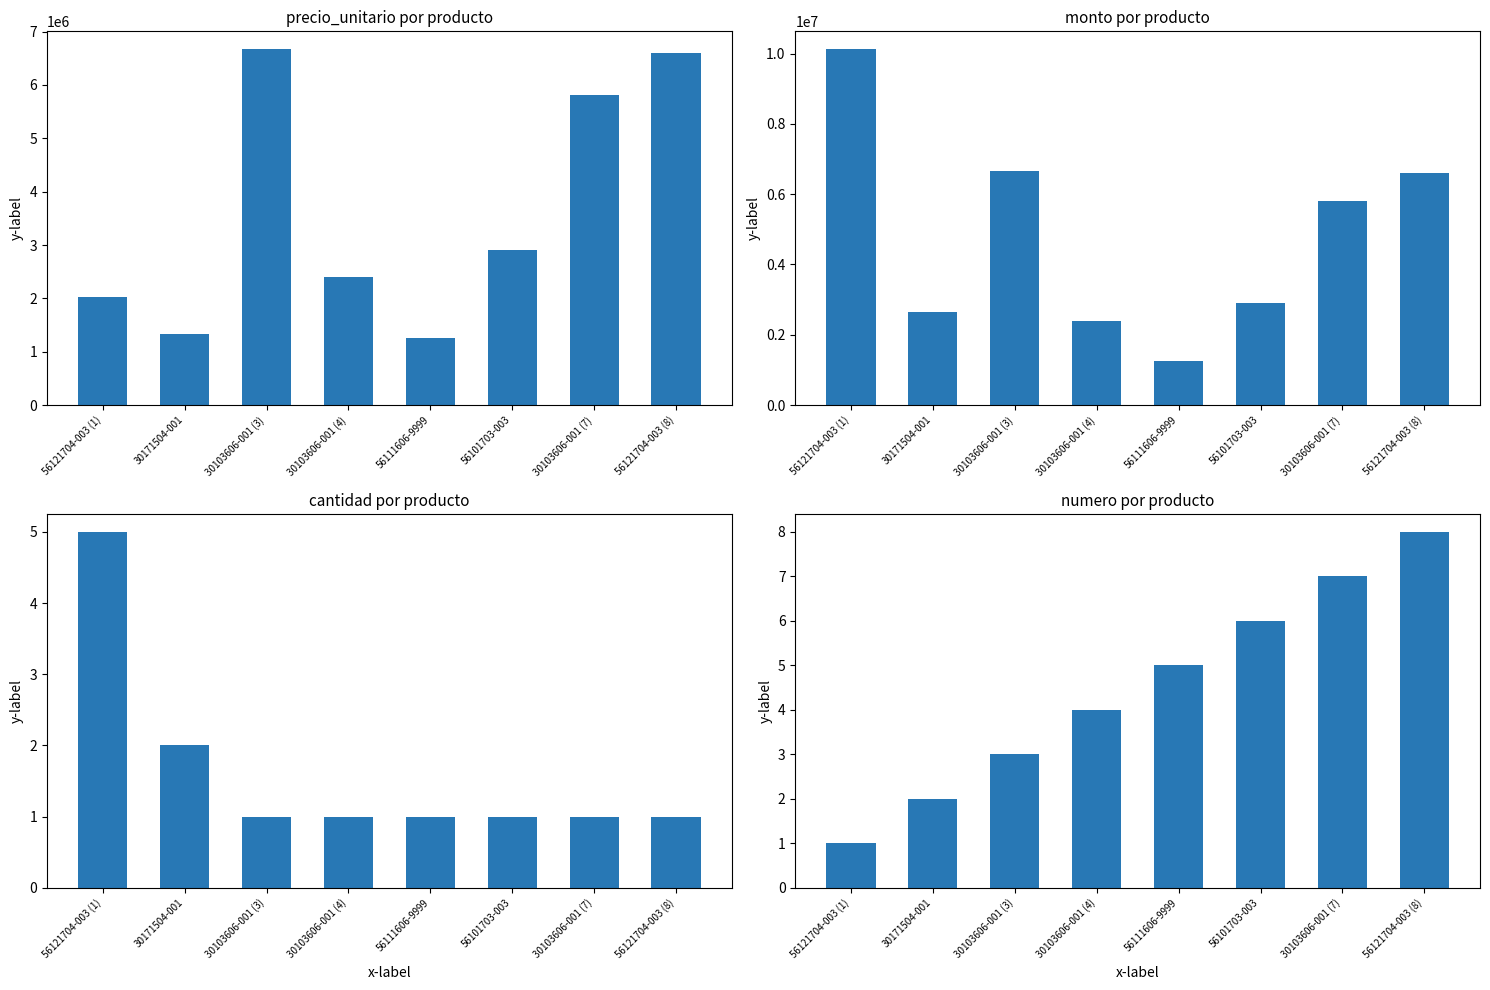

What is the label of the 6th bar from the right?

30103606-001 (3)